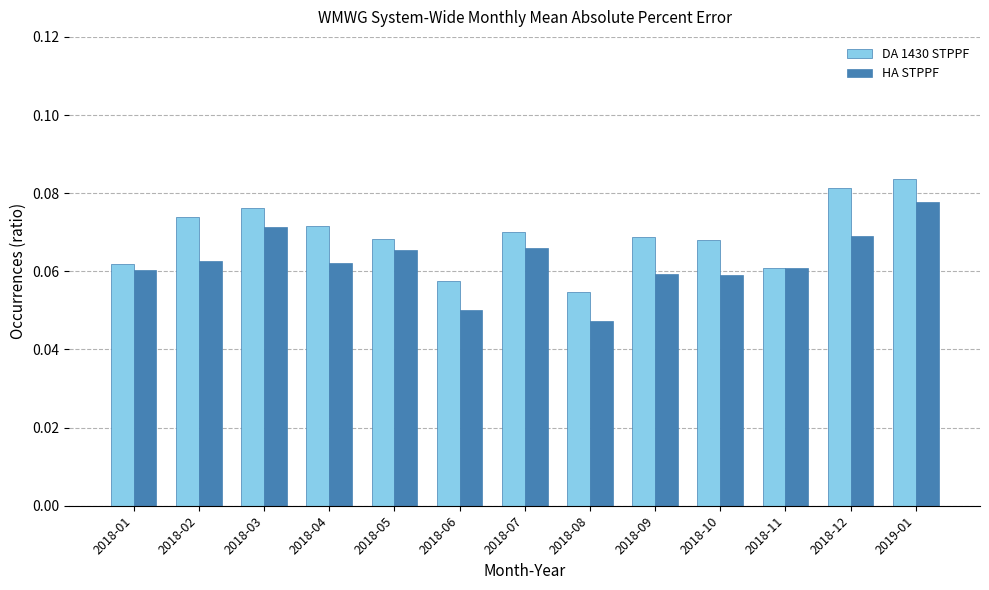

Rank the series by their maximum value, from highest to lowest.

DA 1430 STPPF, HA STPPF